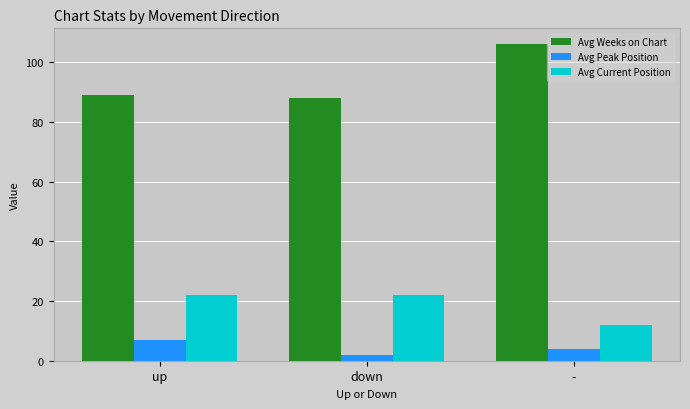

Rank the series by their maximum value, from highest to lowest.

Avg Weeks on Chart, Avg Current Position, Avg Peak Position